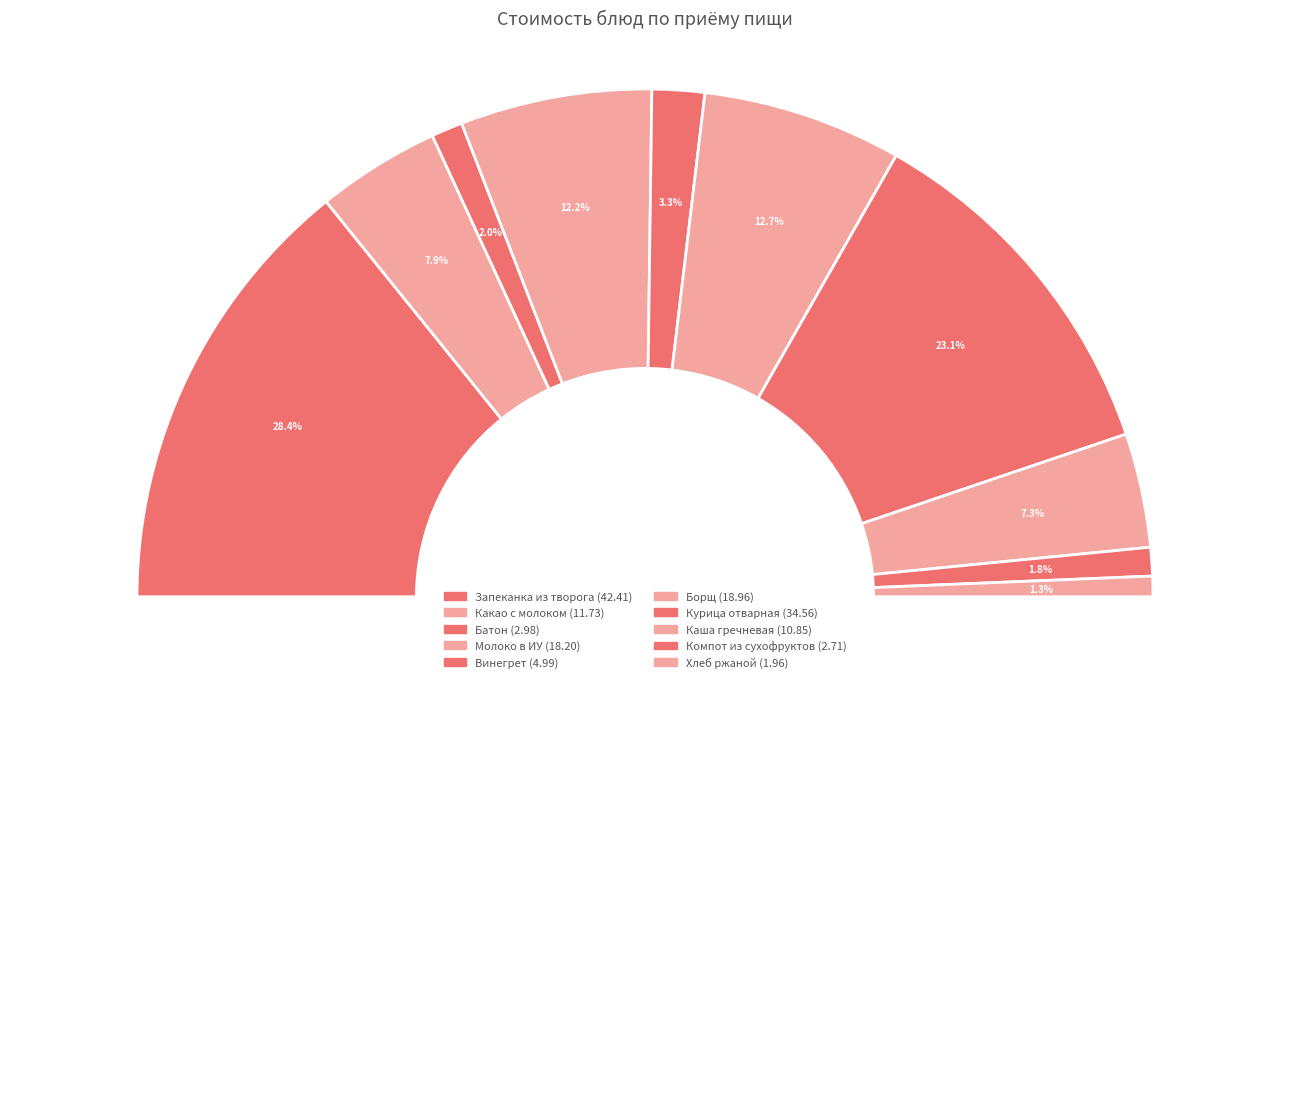

To the nearest percent, what is the difference between the largest and smallest slice percentages?

27%